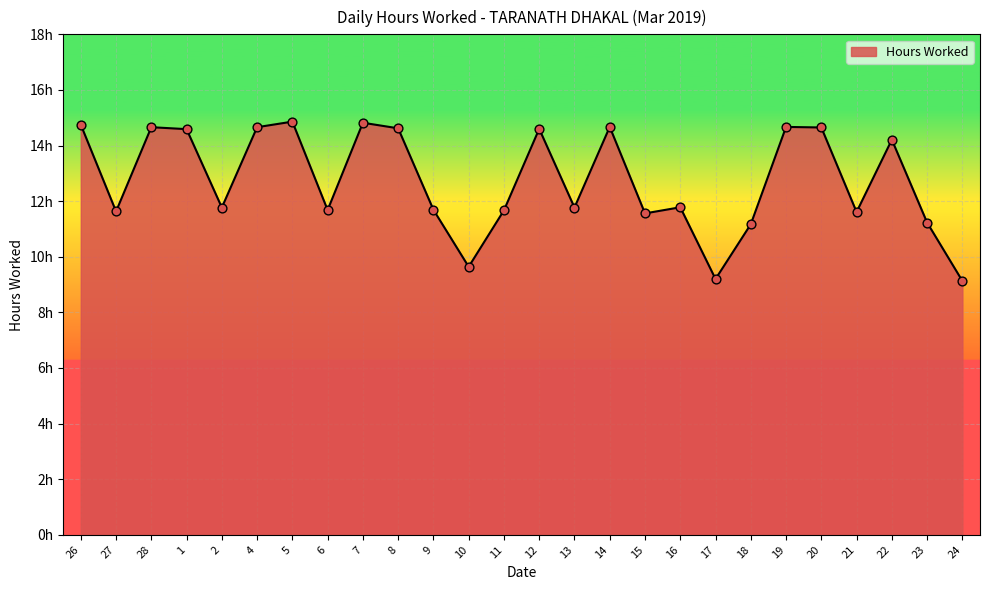

What is the ratio of the value at 17 to the value at 26?

0.6